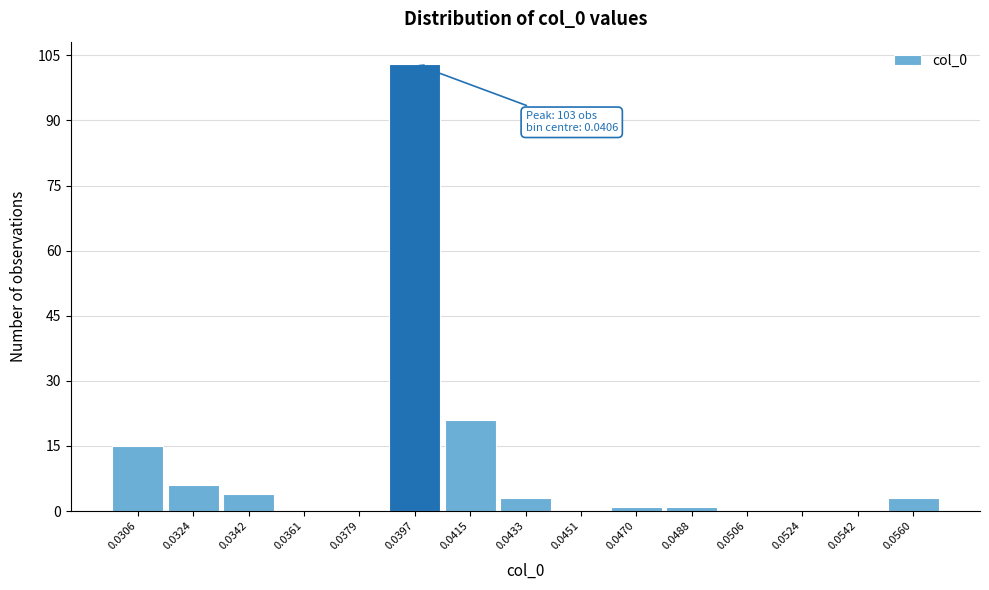

Reading left to right, extract all data points from this chart.

0.0306=15	0.0324=6	0.0342=4	0.0361=0	0.0379=0	0.0397=103	0.0415=21	0.0433=3	0.0451=0	0.0470=1	0.0488=1	0.0506=0	0.0524=0	0.0542=0	0.0560=3